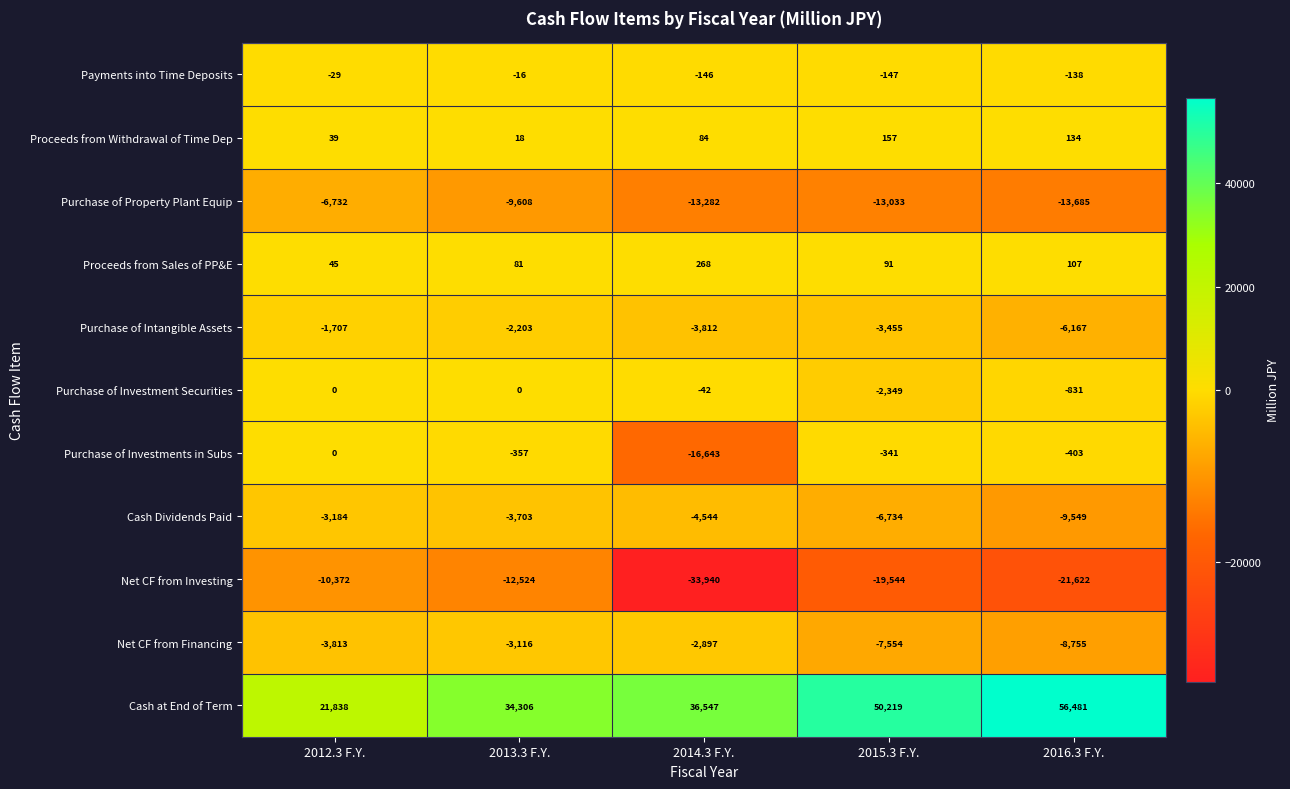

What is the difference between the second highest and second lowest values in the Net CF from Investing series?

9098